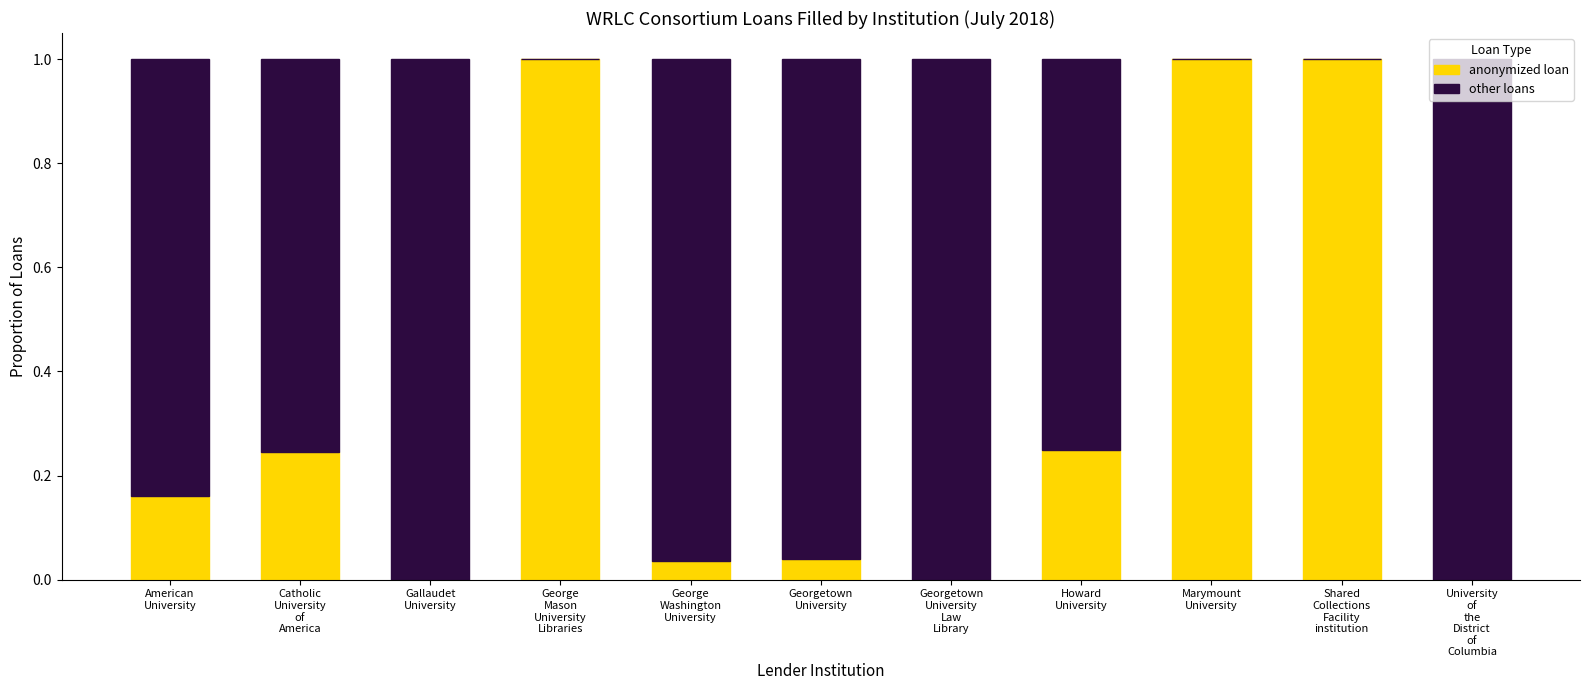

What is the sum of all anonymized loan values?

3.7